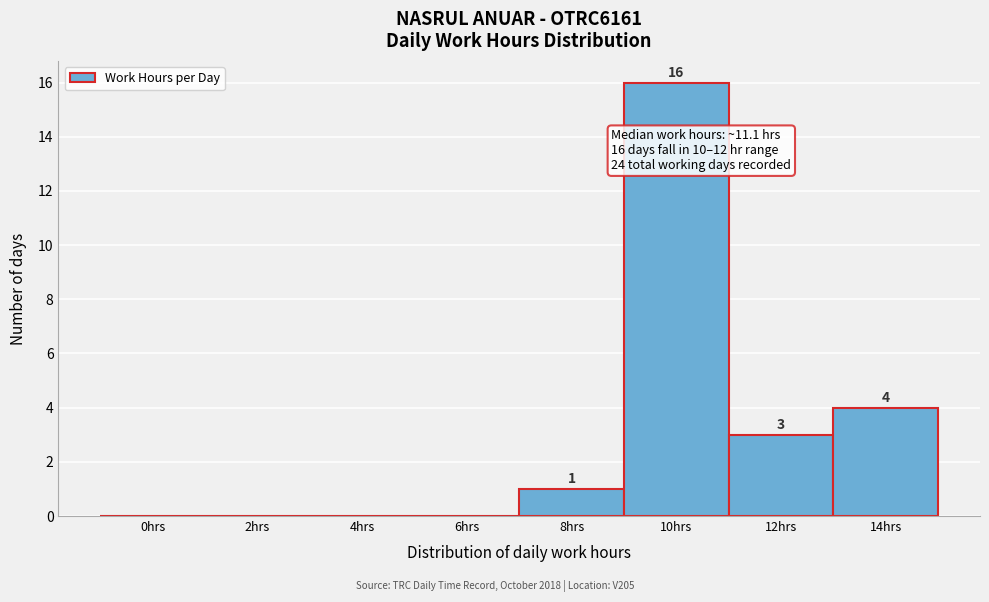

Reading left to right, what are all the values shown in this chart?

0hrs=0	2hrs=0	4hrs=0	6hrs=0	8hrs=1	10hrs=16	12hrs=3	14hrs=4